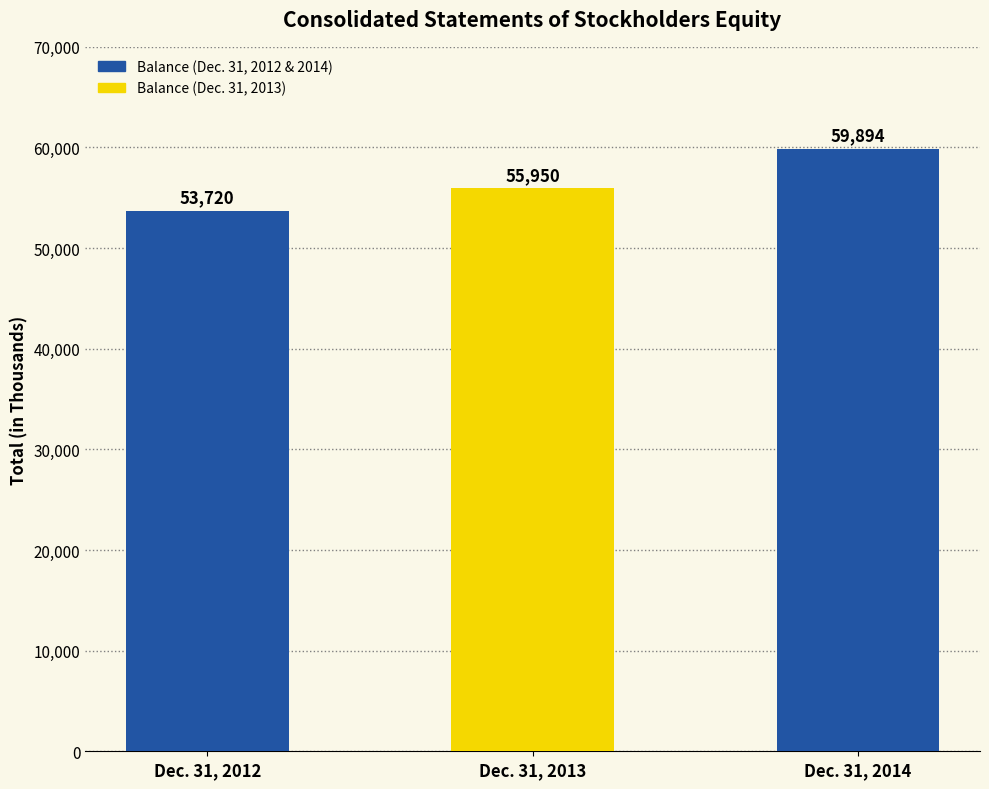

What is the value of the 3rd bar from the left?

59894